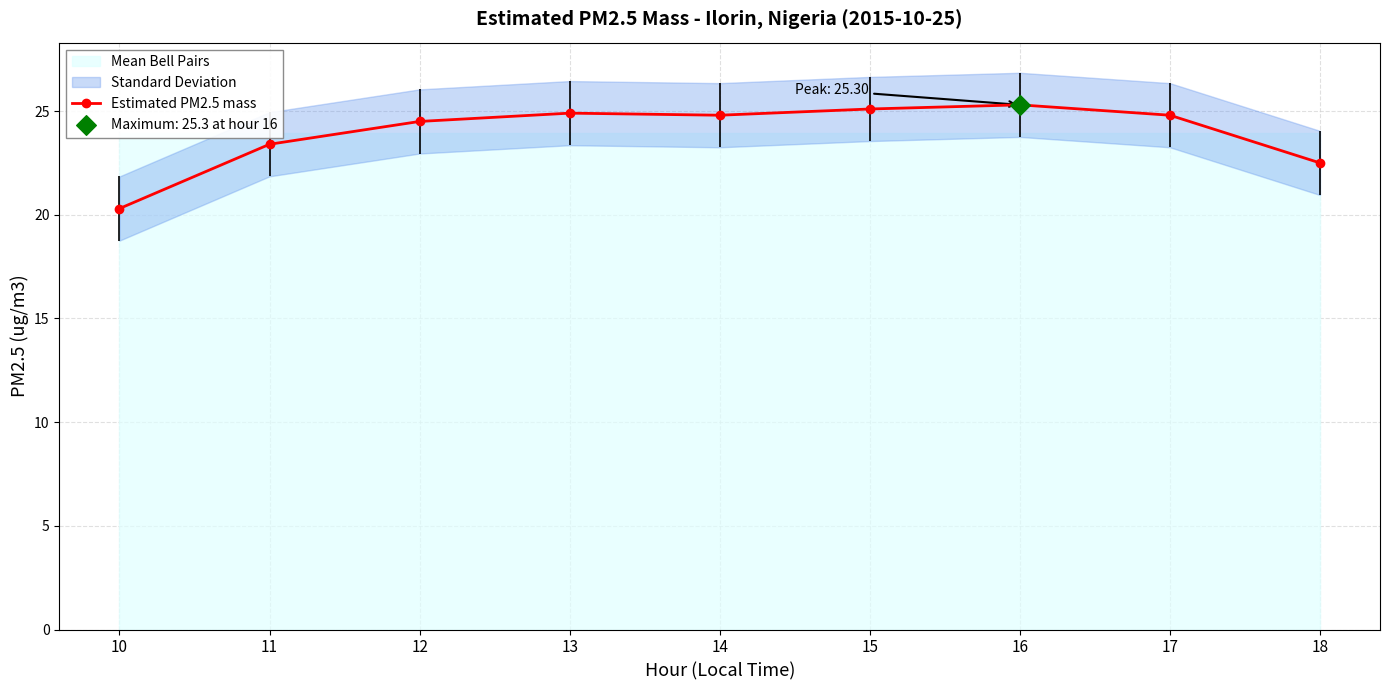

What is the change in value from 16 to 18?

-2.8